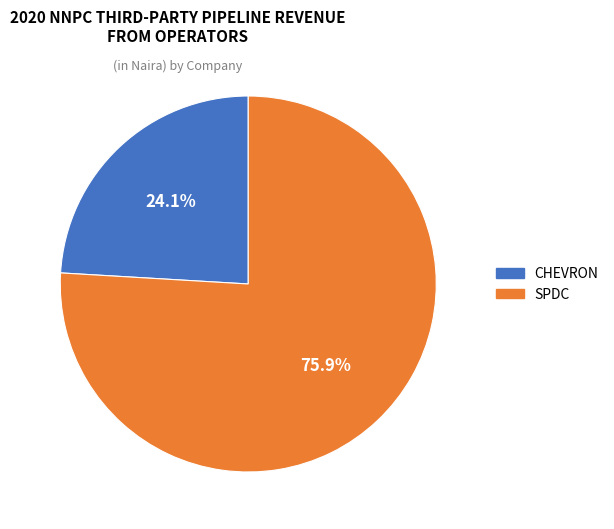

How many segments does this pie chart have?

2